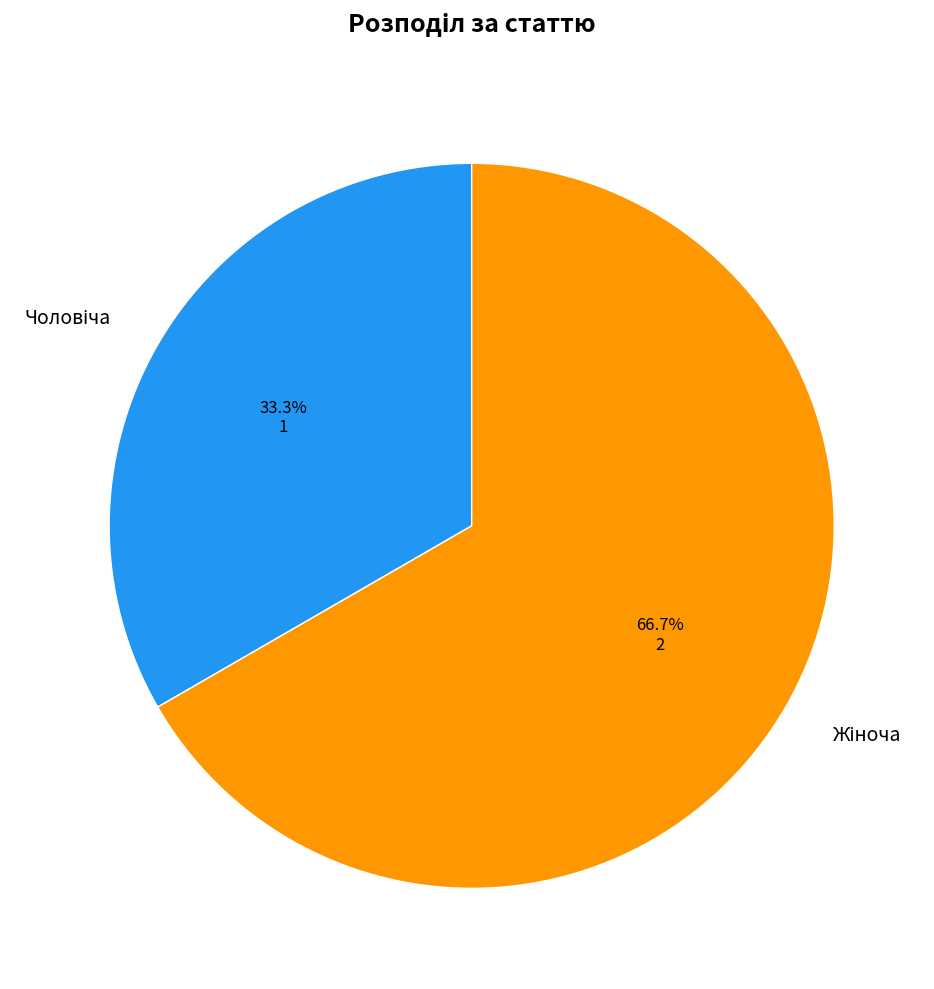

Is there any slice that represents more than half of the pie?

Yes